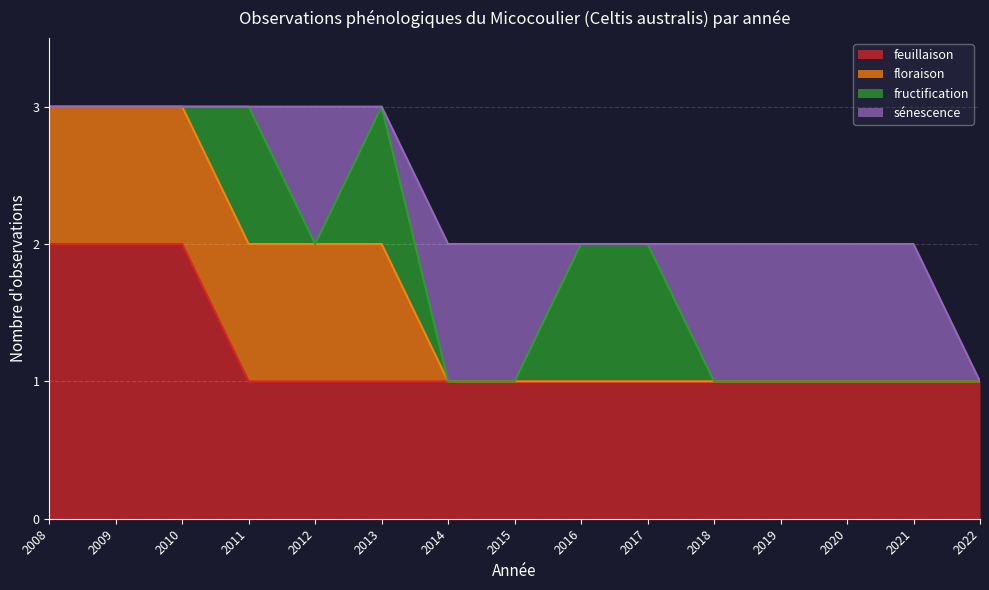

What is the maximum value for fructification?

1